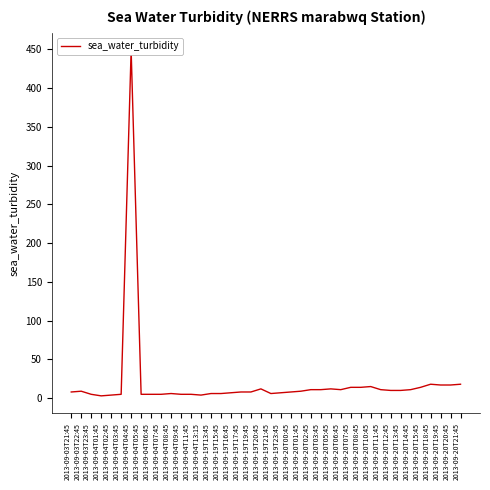

Reading left to right, what are all the values shown in this chart?

2013-09-03T21:45=8	2013-09-03T22:45=9	2013-09-03T23:45=5	2013-09-04T01:45=3	2013-09-04T02:45=4	2013-09-04T03:45=5	2013-09-04T04:45=449	2013-09-04T05:45=5	2013-09-04T06:45=5	2013-09-04T07:45=5	2013-09-04T08:45=6	2013-09-04T09:45=5	2013-09-04T11:45=5	2013-09-04T13:15=4	2013-09-19T13:45=6	2013-09-19T15:45=6	2013-09-19T16:45=7	2013-09-19T17:45=8	2013-09-19T19:45=8	2013-09-19T20:45=12	2013-09-19T21:45=6	2013-09-19T23:45=7	2013-09-20T00:45=8	2013-09-20T01:45=9	2013-09-20T02:45=11	2013-09-20T03:45=11	2013-09-20T05:45=12	2013-09-20T06:45=11	2013-09-20T07:45=14	2013-09-20T08:45=14	2013-09-20T10:45=15	2013-09-20T11:45=11	2013-09-20T12:45=10	2013-09-20T13:45=10	2013-09-20T14:45=11	2013-09-20T15:45=14	2013-09-20T18:45=18	2013-09-20T19:45=17	2013-09-20T20:45=17	2013-09-20T21:45=18